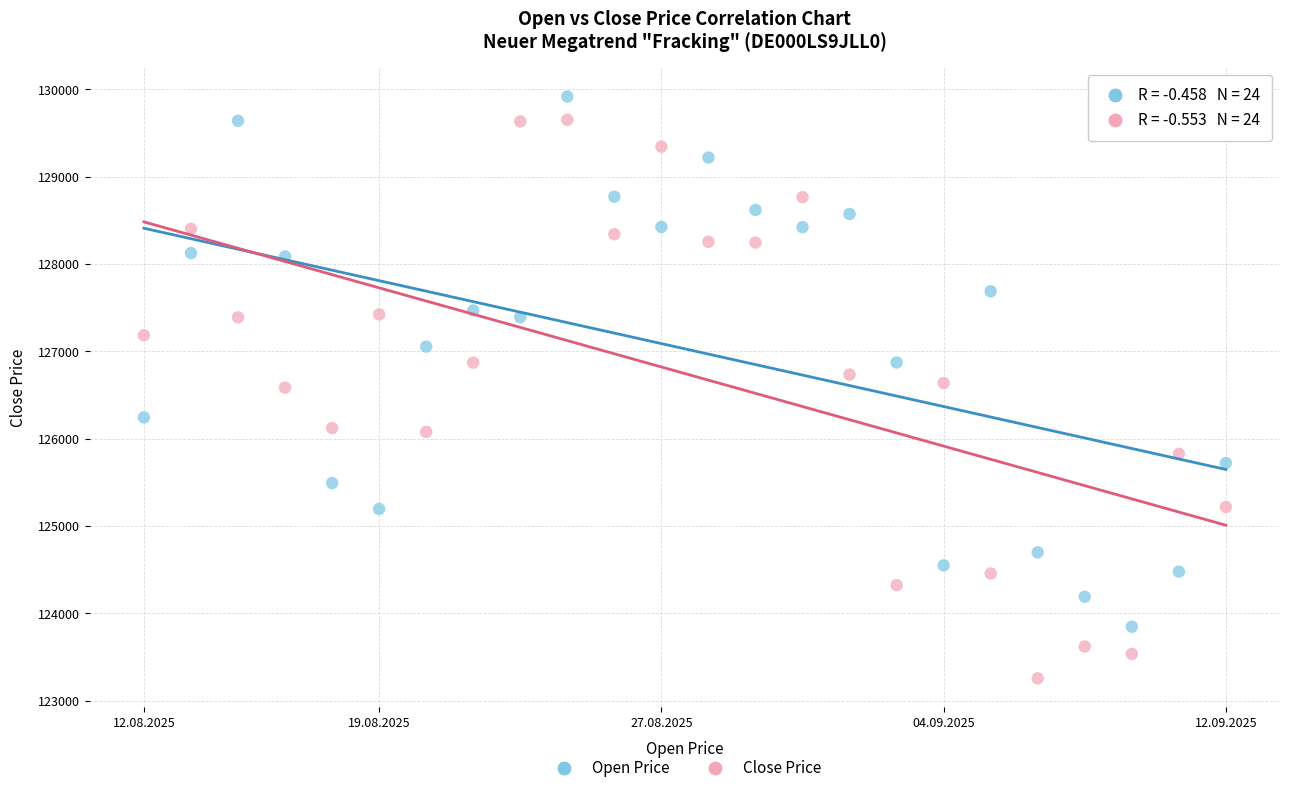

Across all data points, what is the range of Y values (max minus min)?

6663